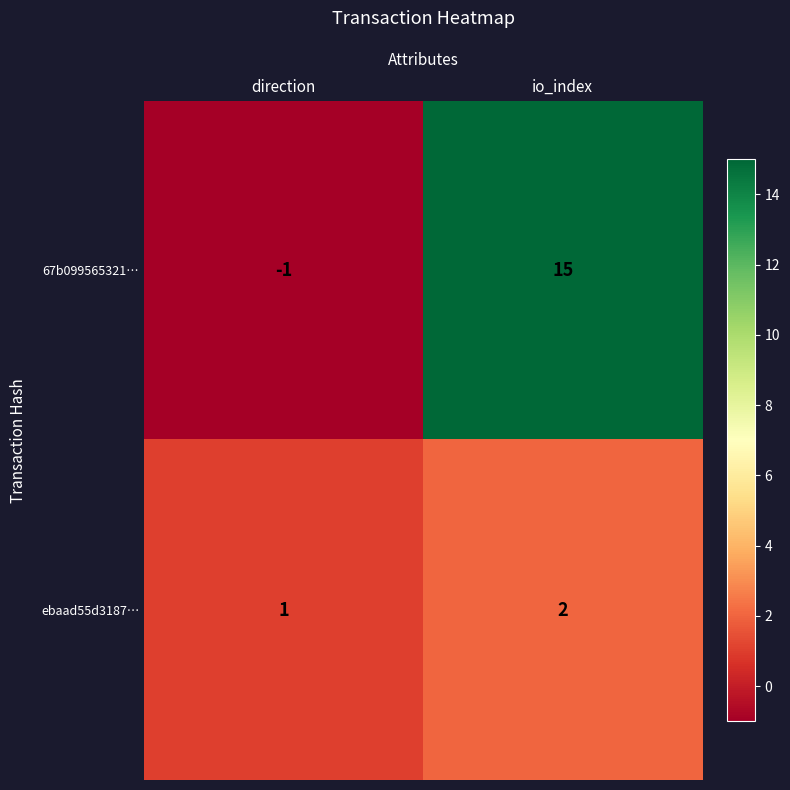

At which category is the sum across all series the highest?

io_index